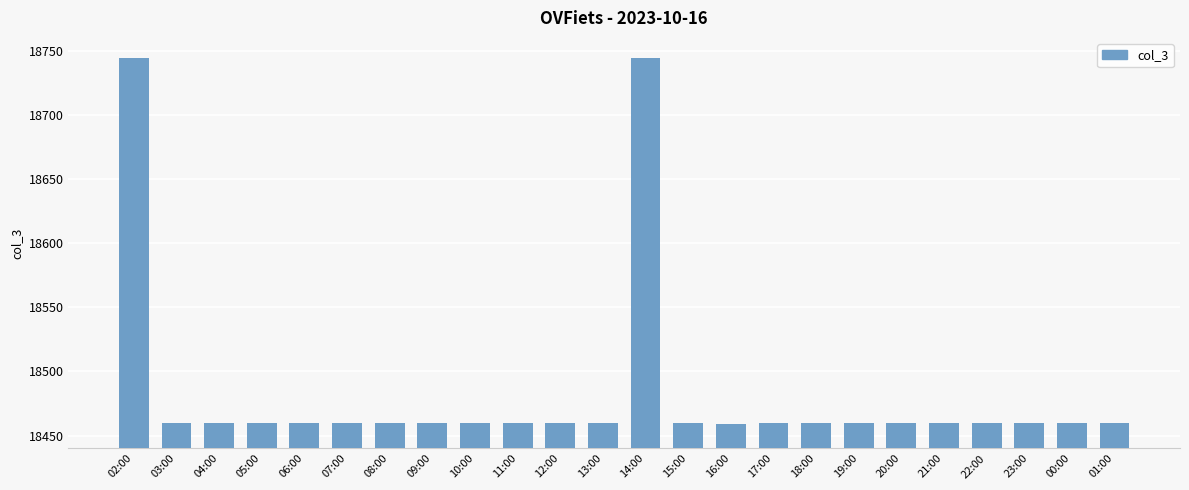

What is the maximum value shown in the chart?

18744